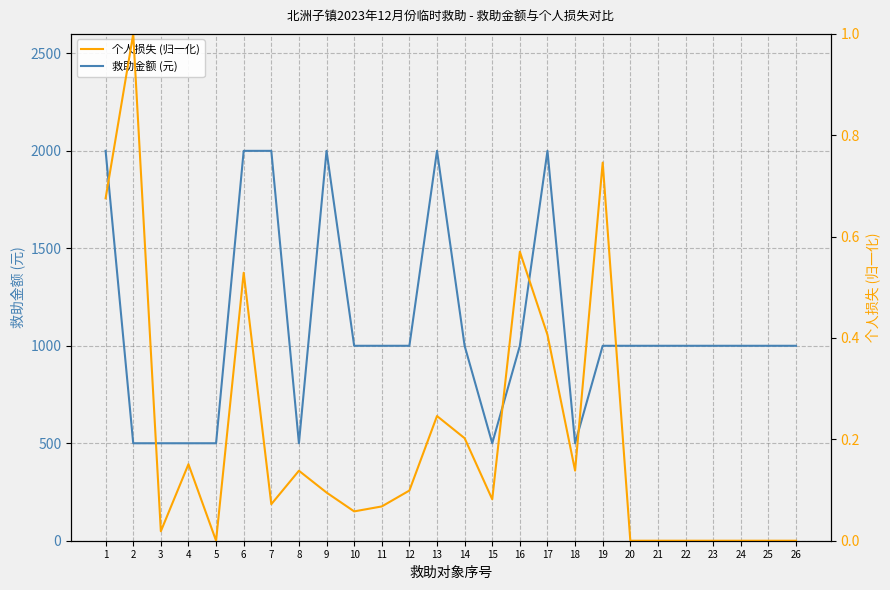

Reading right to left, transcribe all the data shown in this chart.

救助金额 (元): 26=1000.0	25=1000.0	24=1000.0	23=1000.0	22=1000.0	21=1000.0	20=1000.0	19=1000.0	18=500.0	17=2000.0	16=1000.0	15=500.0	14=1000.0	13=2000.0	12=1000.0	11=1000.0	10=1000.0	9=2000.0	8=500.0	7=2000.0	6=2000.0	5=500.0	4=500.0	3=500.0	2=500.0	1=2000.0
个人损失 (归一化): 26=0.0	25=0.0	24=0.0	23=0.0	22=0.0	21=0.0	20=0.0	19=0.7	18=0.1	17=0.4	16=0.6	15=0.1	14=0.2	13=0.2	12=0.1	11=0.1	10=0.1	9=0.1	8=0.1	7=0.1	6=0.5	5=0.0	4=0.2	3=0.0	2=1.0	1=0.7